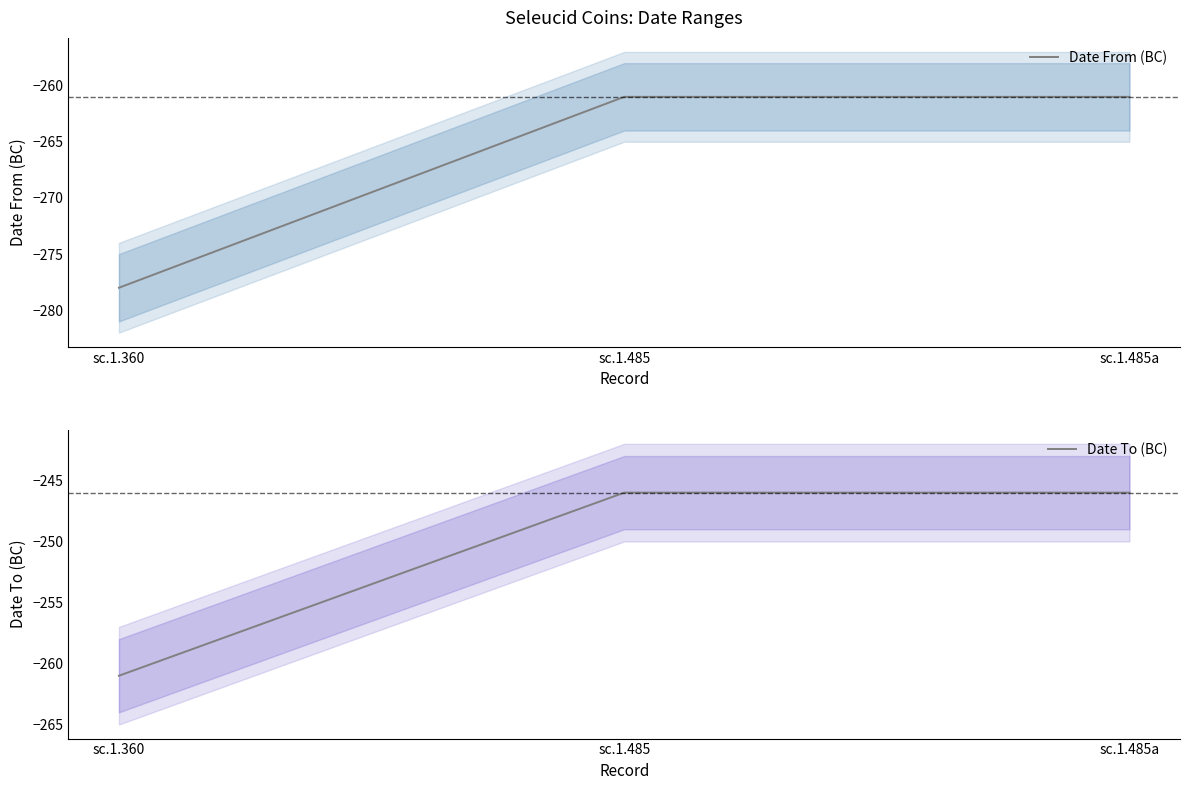

At which category is the sum across all series the highest?

sc.1.485